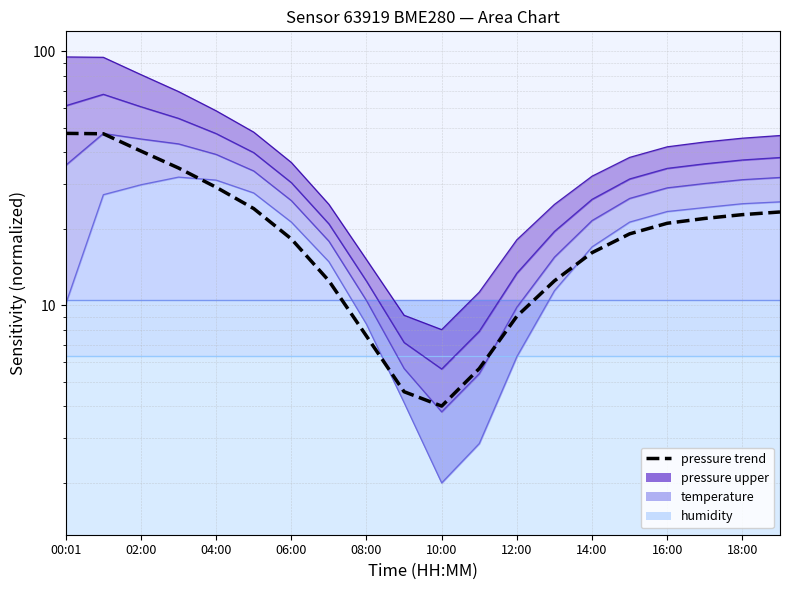

The chart shows a value of 29.3 at 06:00. True or false?

False